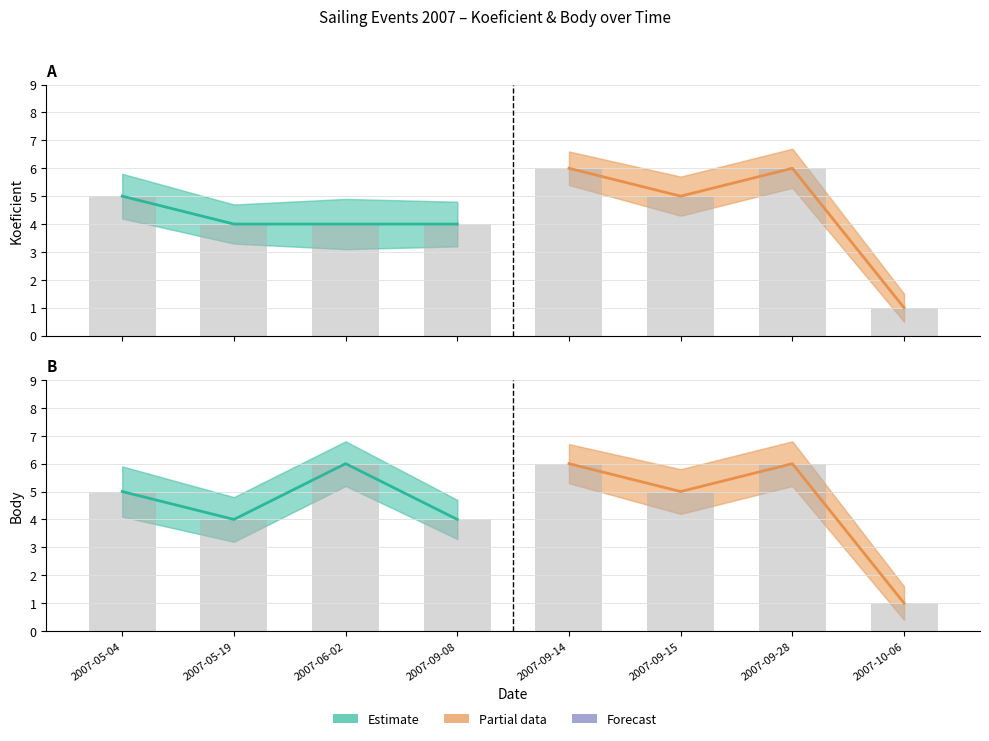

Which series has the largest range (max minus min)?

Koeficient – Partial